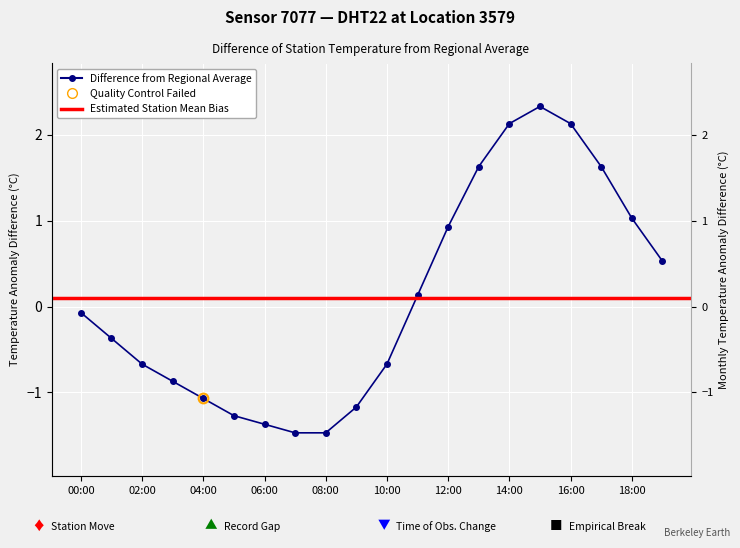

What is the maximum value shown in the chart?

2.3